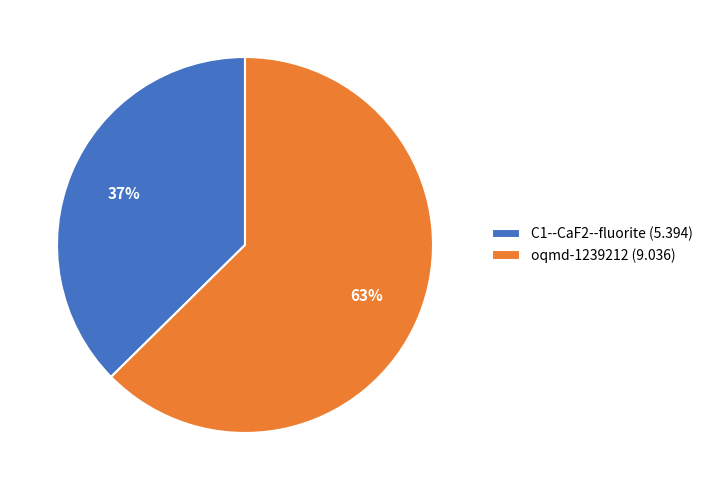

Between oqmd-1239212 and C1--CaF2--fluorite, which is larger?

oqmd-1239212